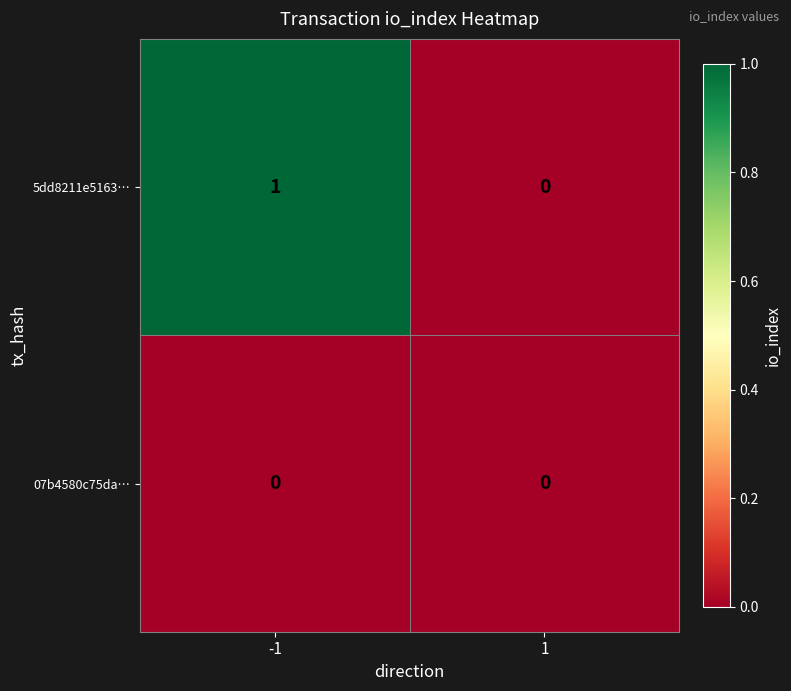

Between -1 and 1, which series saw the biggest shift?

5dd8211e5163…